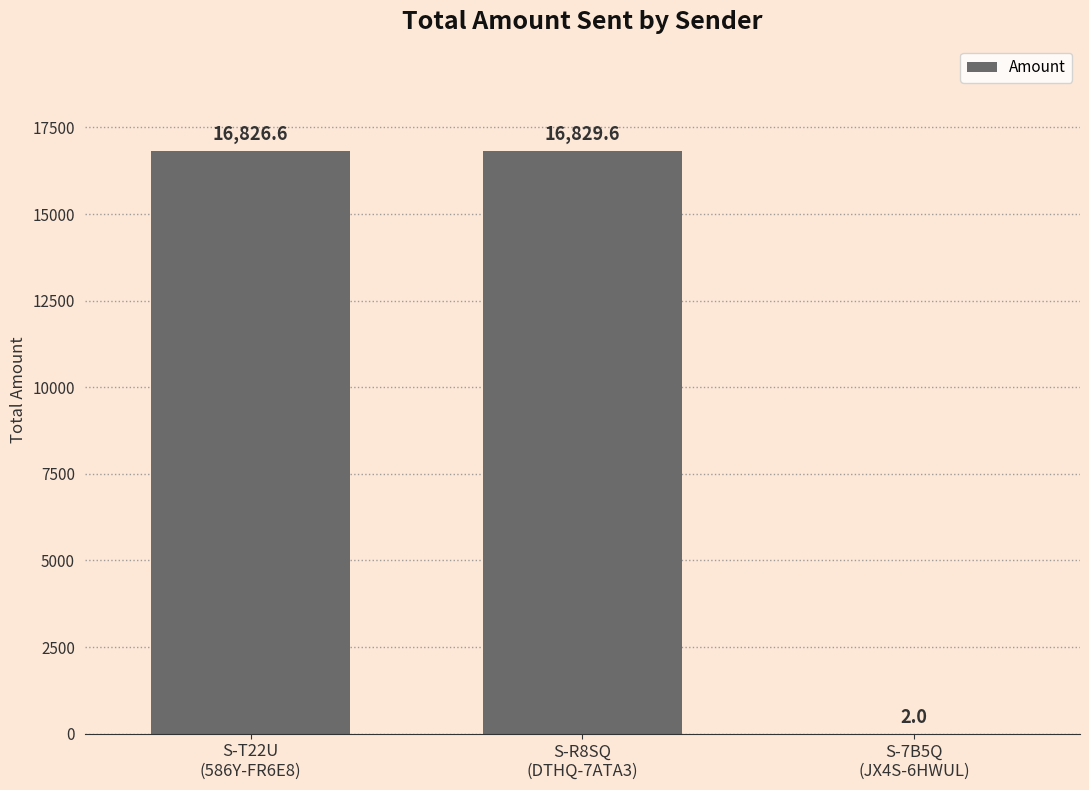

What is the greatest value displayed?

16829.6